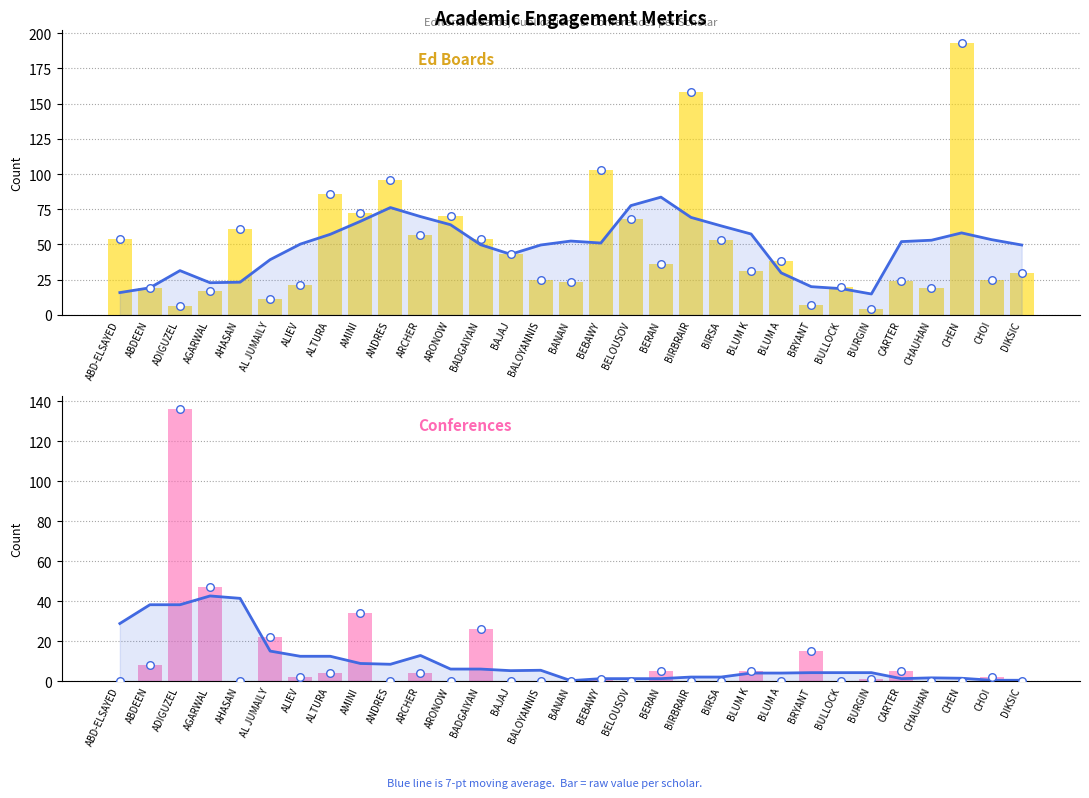

At which category is the sum across all series the highest?

CHEN